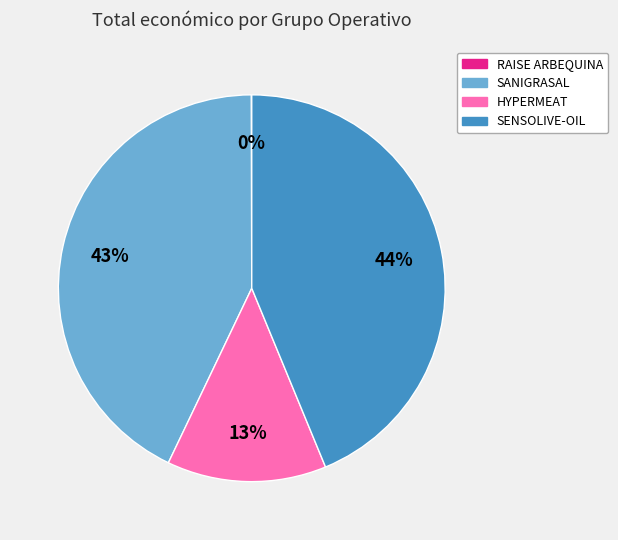

The SANIGRASAL slice represents 53% of the pie. True or false?

False